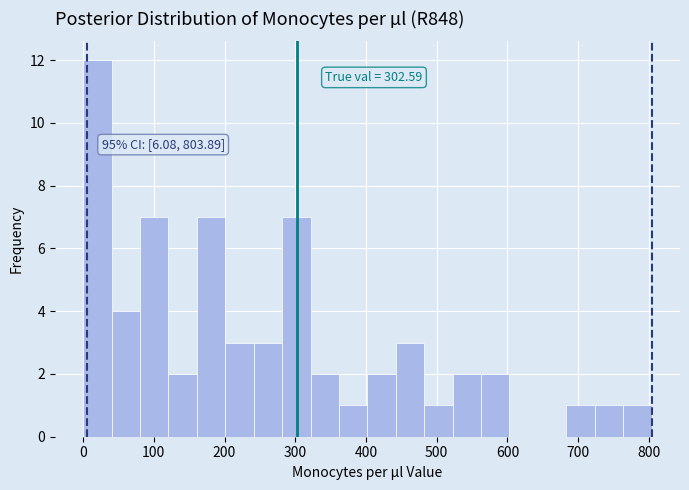

Over which range of the x-axis is the bar tallest?

0 to 40